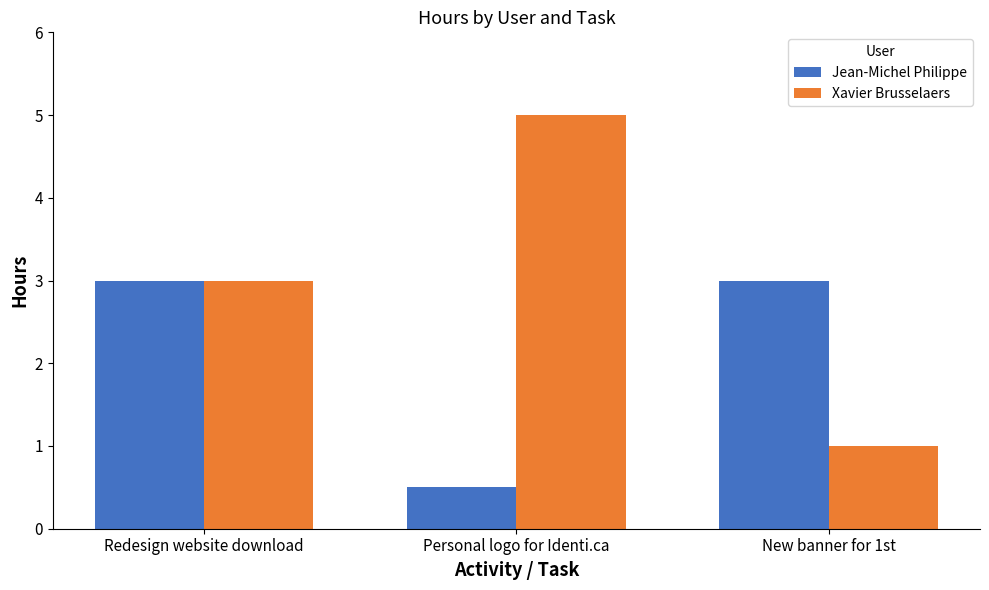

How many bars are there in total?

6